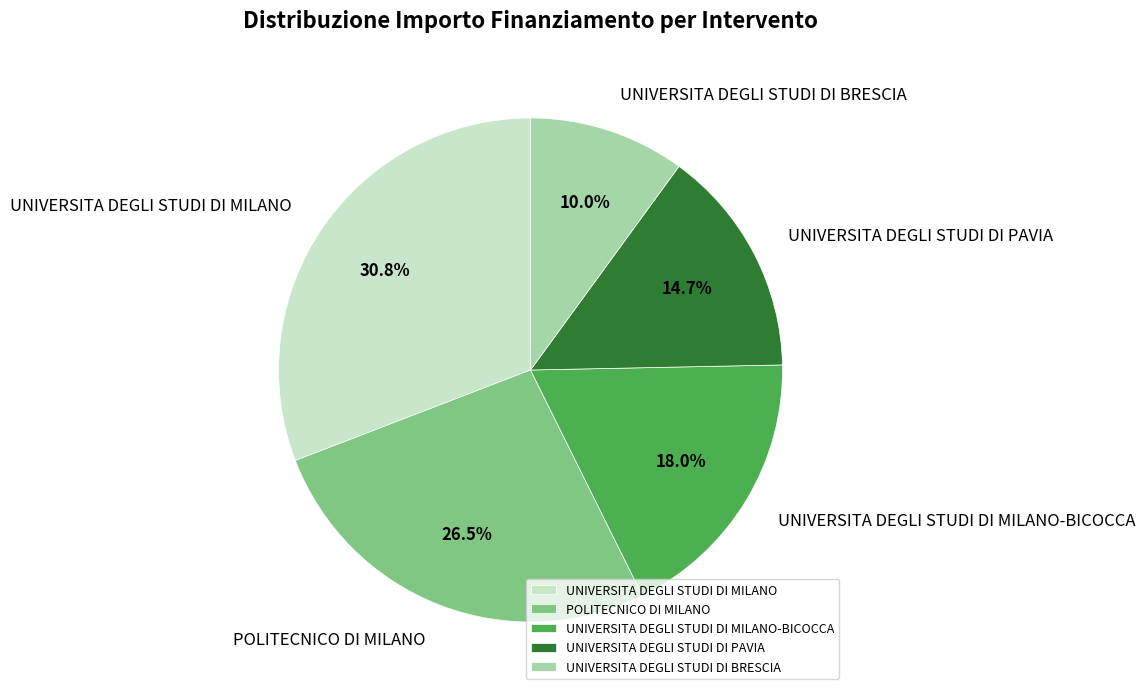

Is there any slice that represents more than half of the pie?

No